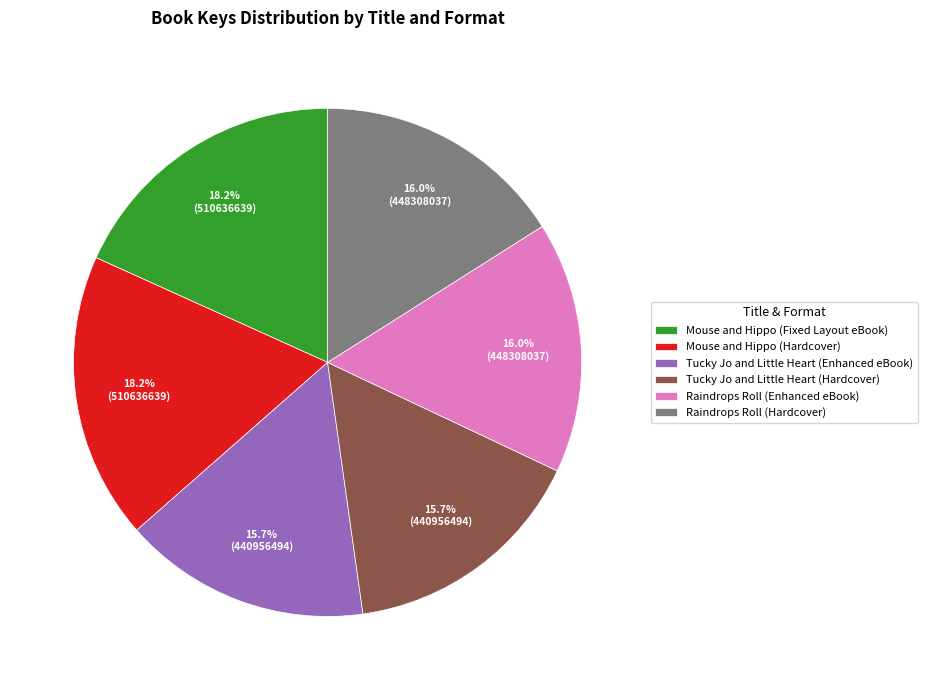

To the nearest percent, what portion does Raindrops Roll (Enhanced eBook) represent?

16%